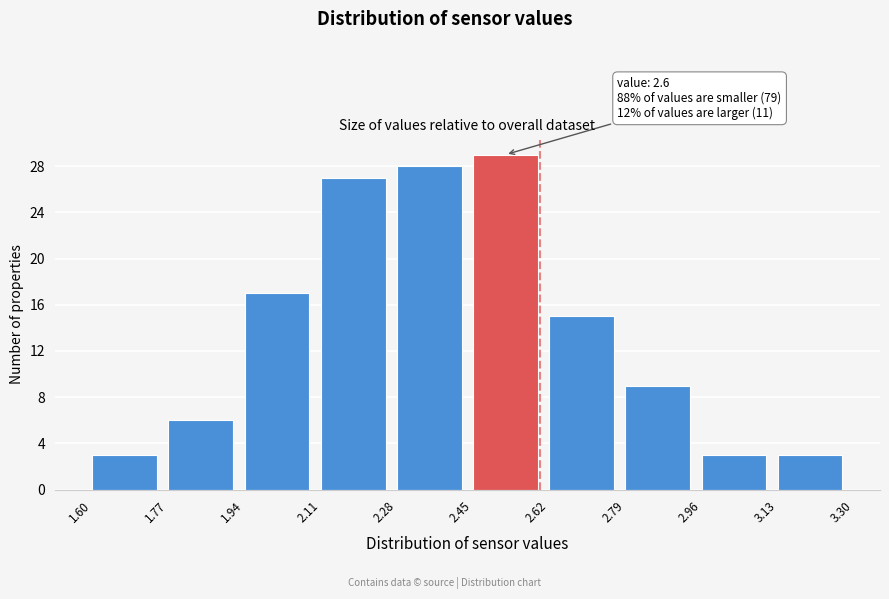

Over which range of the x-axis is the bar tallest?

2.45 to 2.62